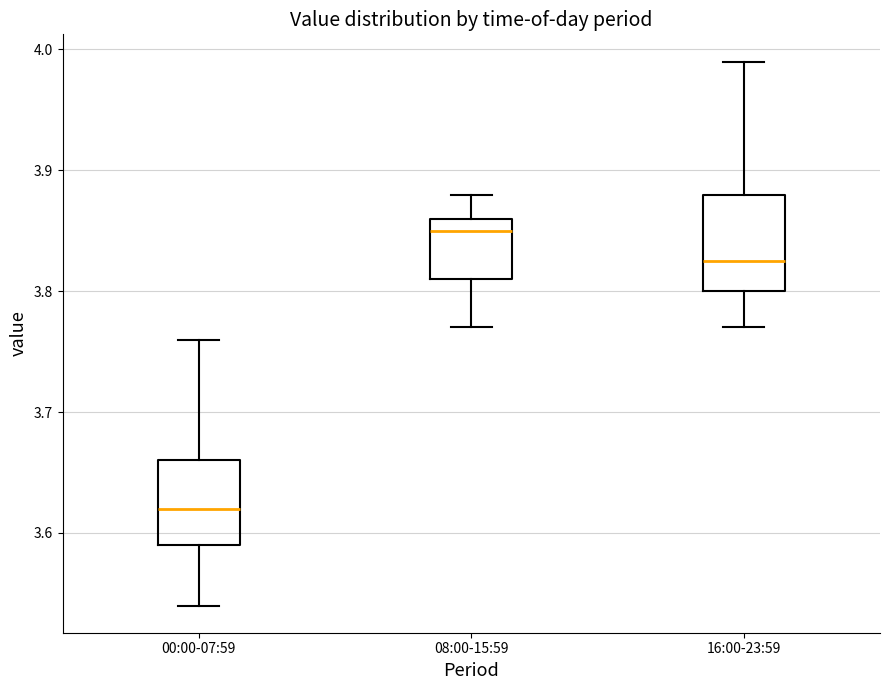

Which box's median line is the highest?

08:00-15:59